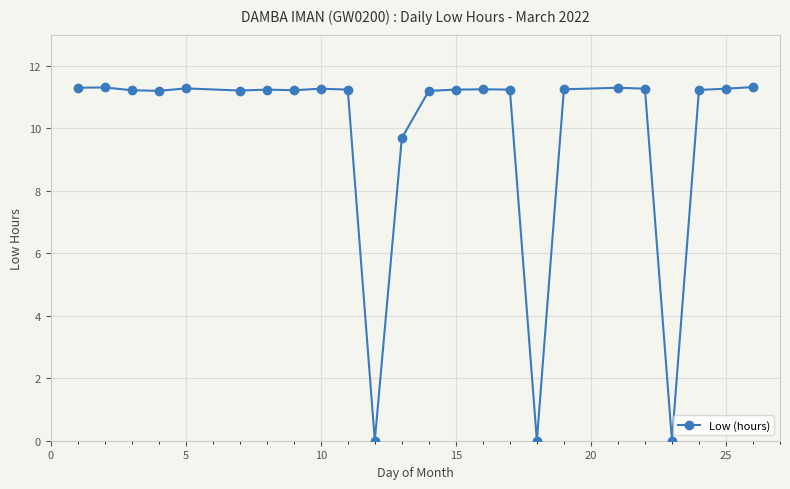

What is the value of the 5th point from the left?

11.3